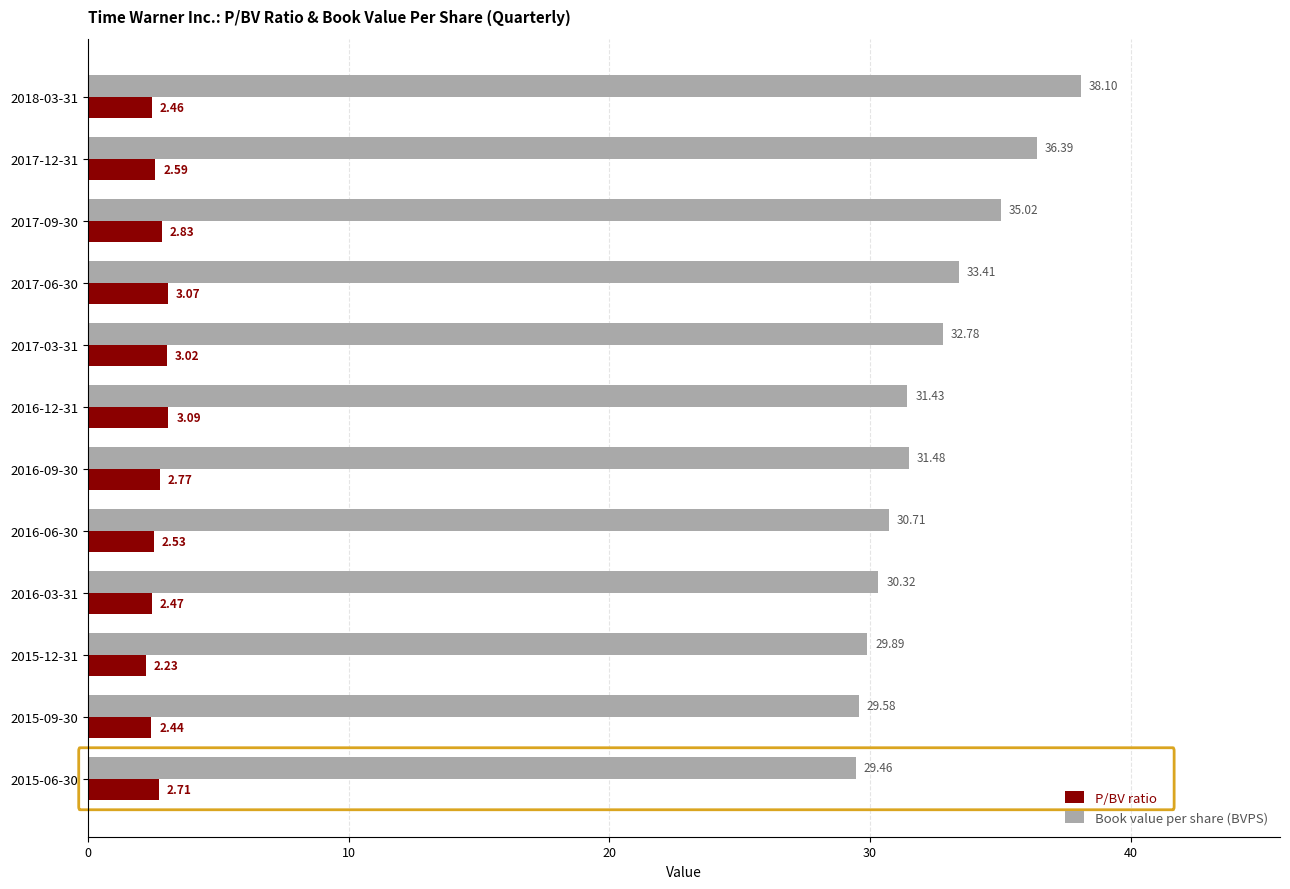

What is the sum of all P/BV ratio values?

32.2